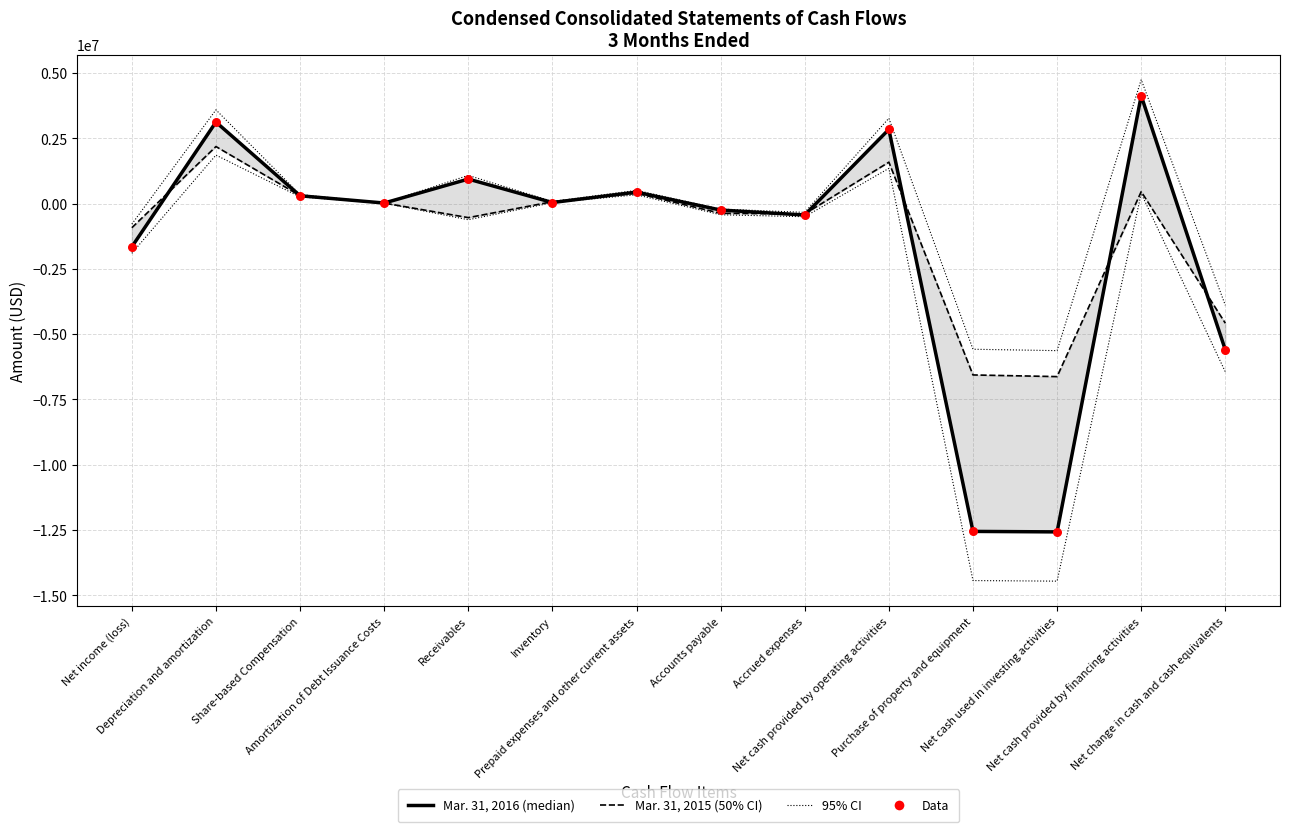

At how many categories does at least one series exceed 1250346?

3